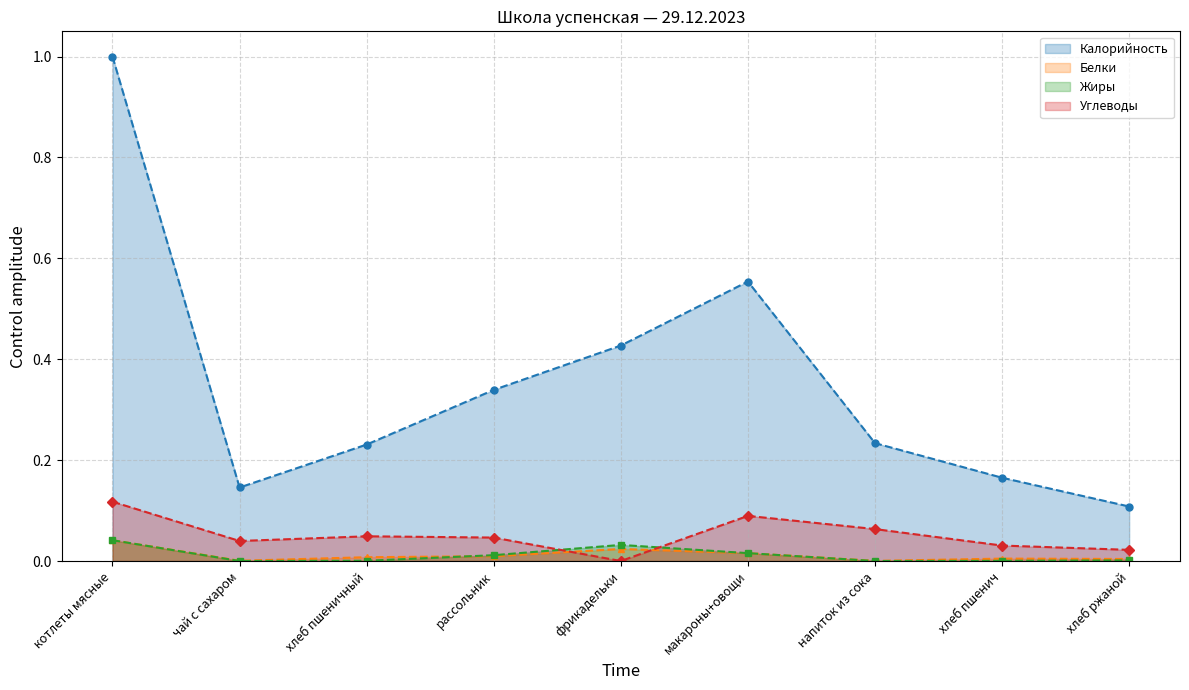

Does the chart have visible grid lines?

Yes